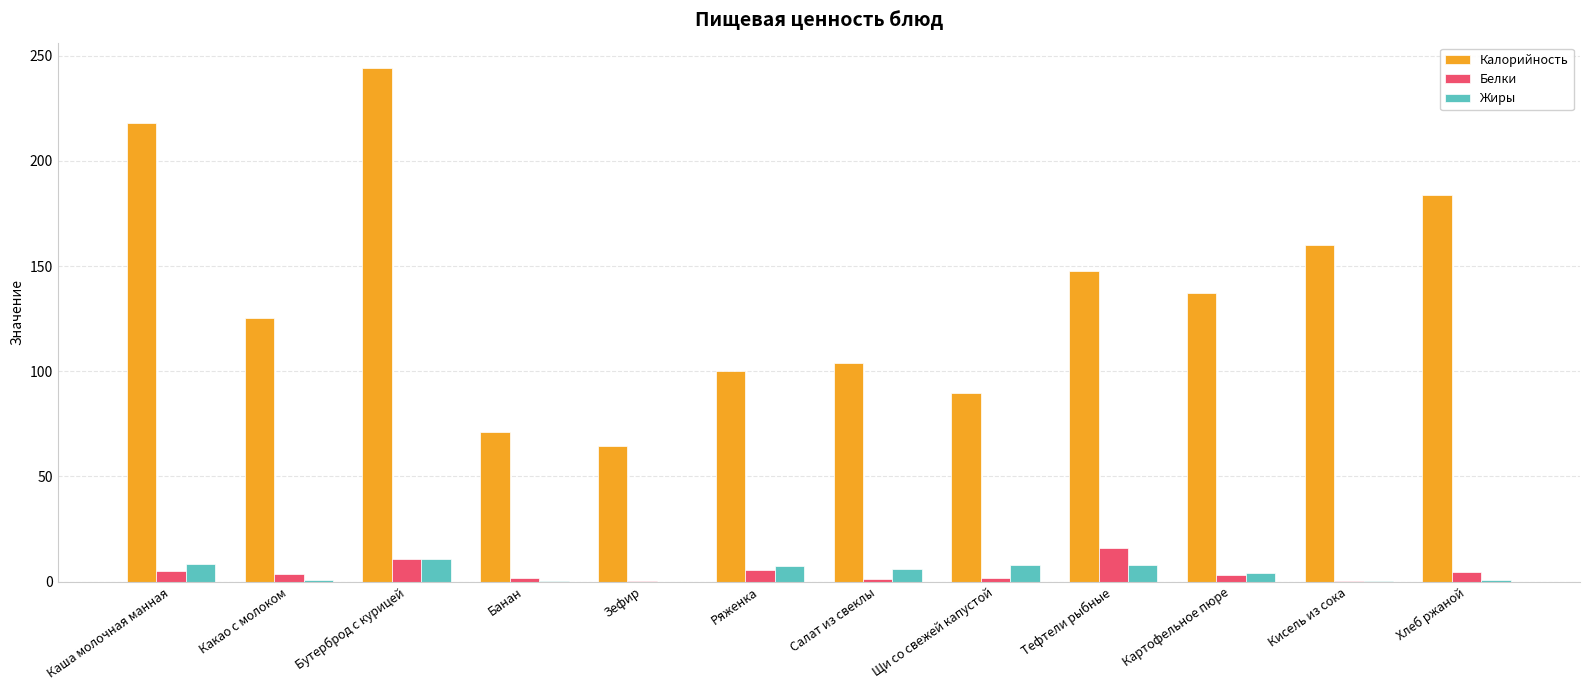

At which category does the chart reach its peak across all series?

Бутерброд с курицей